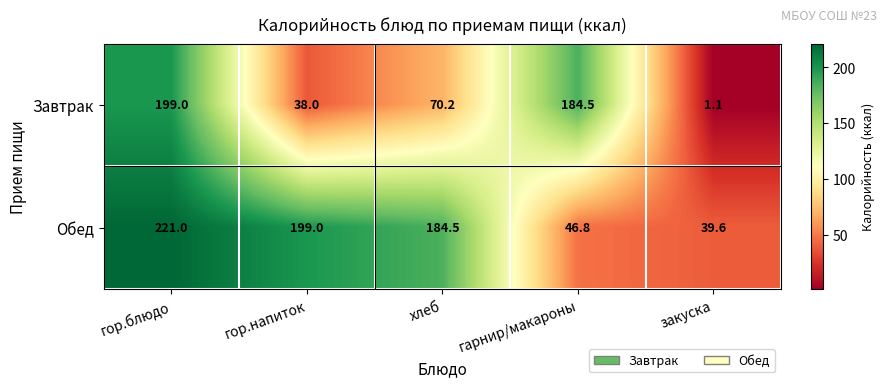

The Обед series shows 39.6 at закуска. True or false?

True